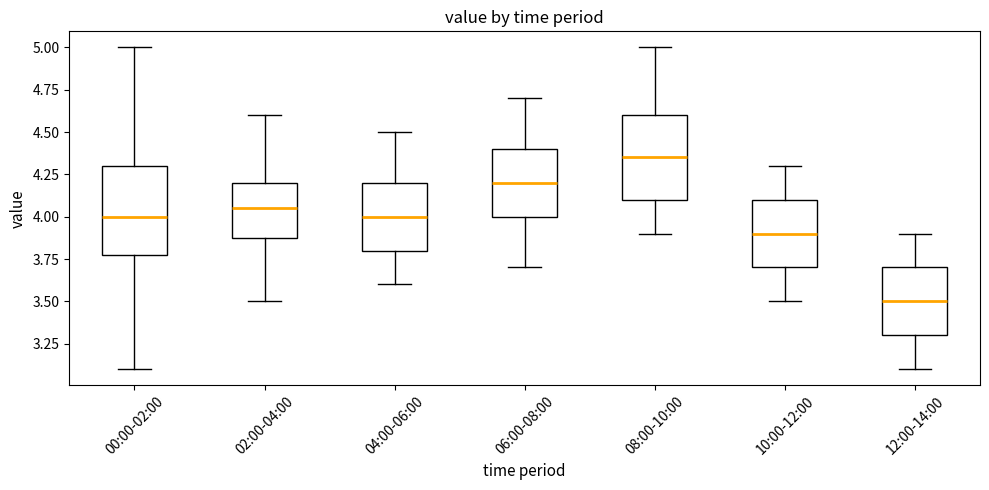

Reading left to right, read every box against the y-axis: the position of its median line, the range the box covers, and the ends of its whiskers. The values are not printed on the chart, so give them approximately, as read against the axis.

00:00-02:00: median 4.00, box 3.80 to 4.30, whiskers 3.10 to 5.00
02:00-04:00: median 4.05, box 3.90 to 4.20, whiskers 3.50 to 4.60
04:00-06:00: median 4.00, box 3.80 to 4.20, whiskers 3.60 to 4.50
06:00-08:00: median 4.20, box 4.00 to 4.40, whiskers 3.70 to 4.70
08:00-10:00: median 4.35, box 4.10 to 4.60, whiskers 3.90 to 5.00
10:00-12:00: median 3.90, box 3.70 to 4.10, whiskers 3.50 to 4.30
12:00-14:00: median 3.50, box 3.30 to 3.70, whiskers 3.10 to 3.90